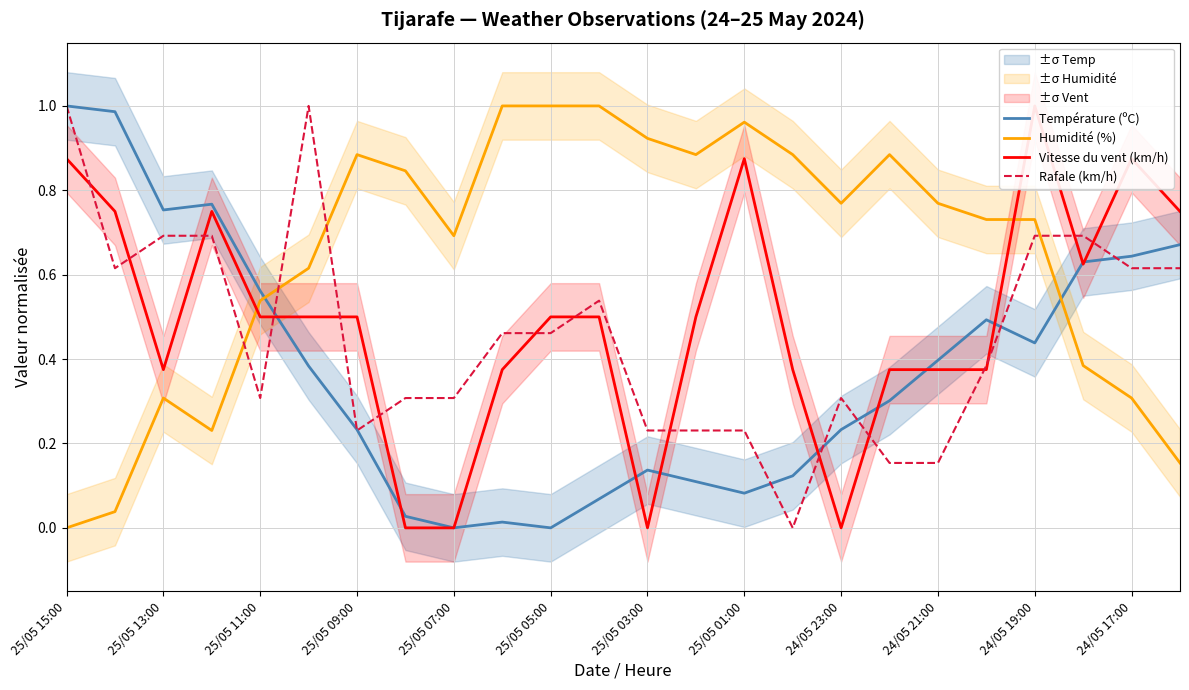

Is it true that Température (ºC) equals -0.6 at 24/05 23:00?

False